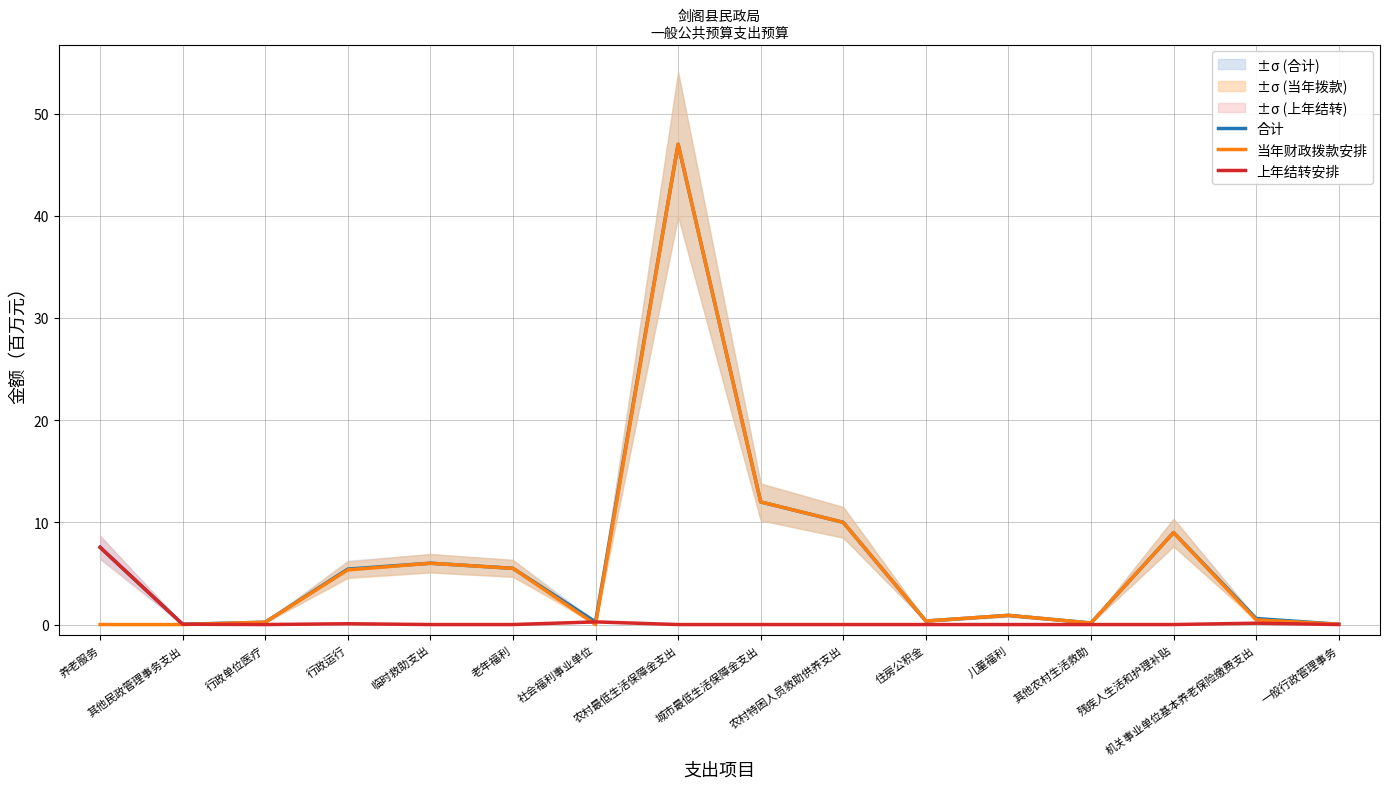

What position from the left is 住房公积金?

11